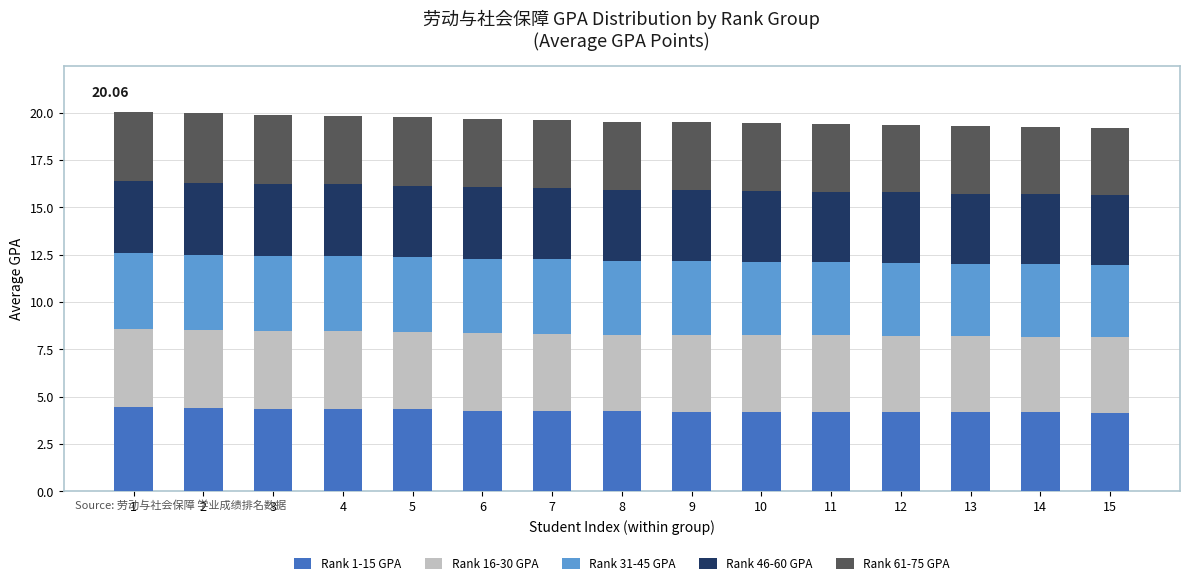

What is the average value of the Rank 1-15 GPA series?

4.3